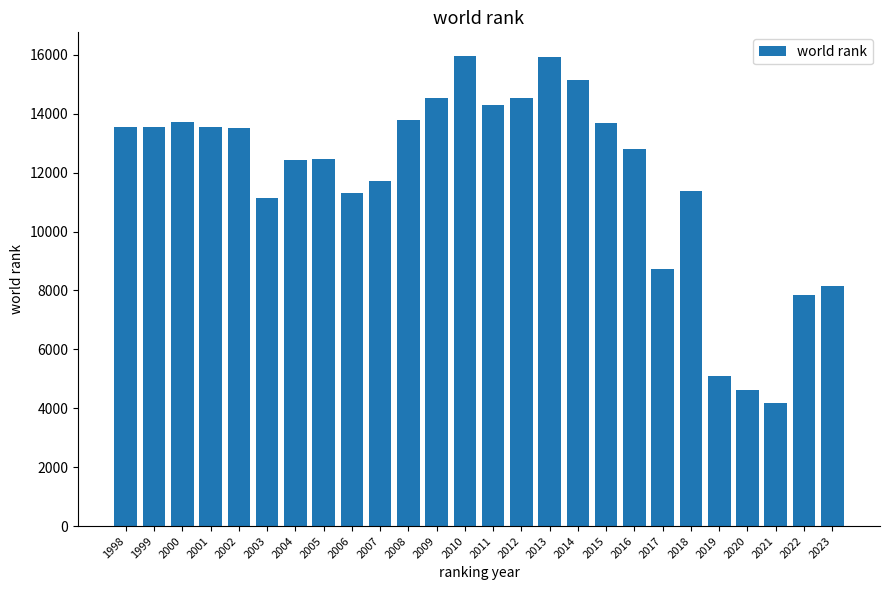

What is the value of the 21st bar from the left?

11388